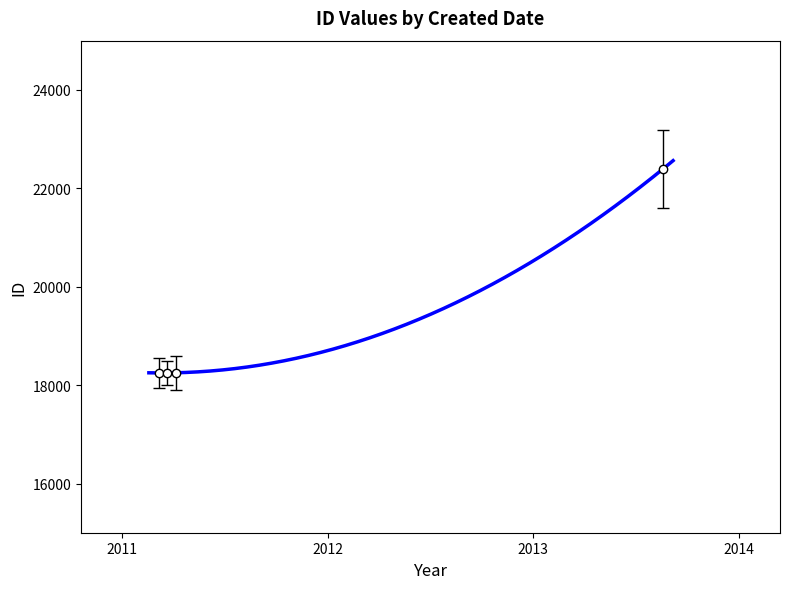

Which category has the lowest value across all series?

2011-03-23 03:53:50